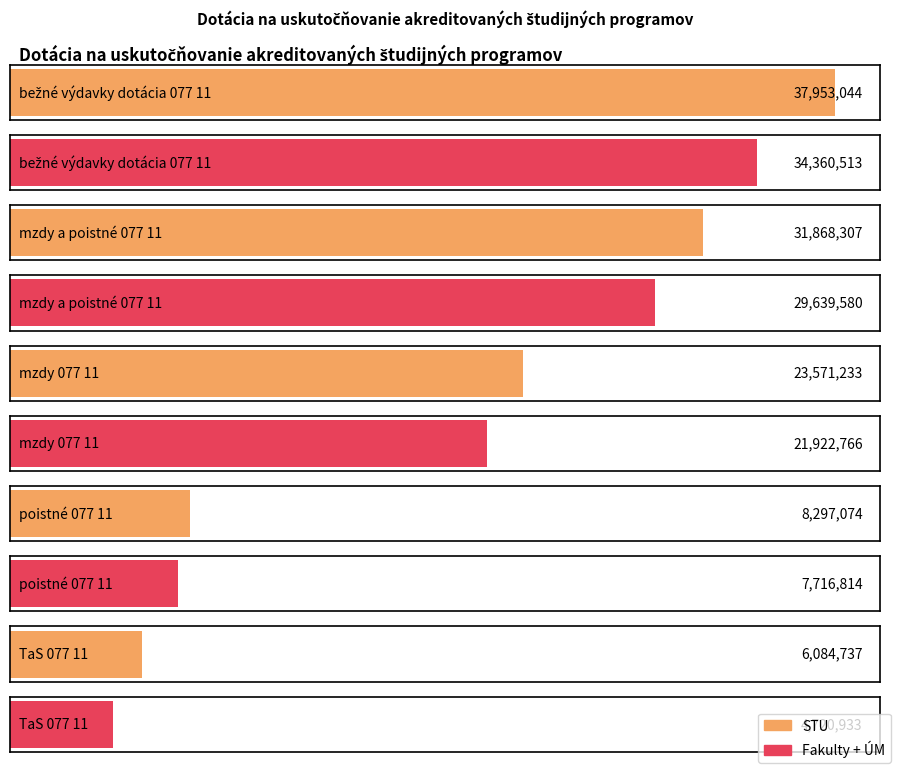

What is the value of the STU bar at the 4th from the left?

8297074